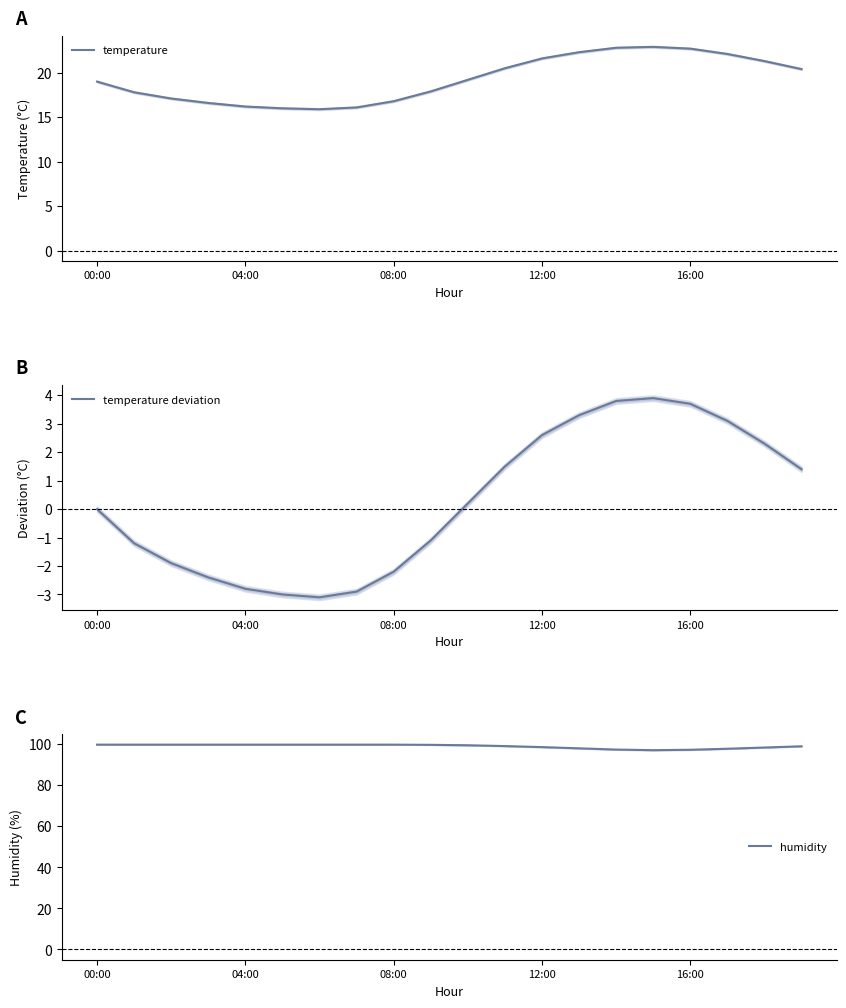

At which category is the sum across all series the highest?

14